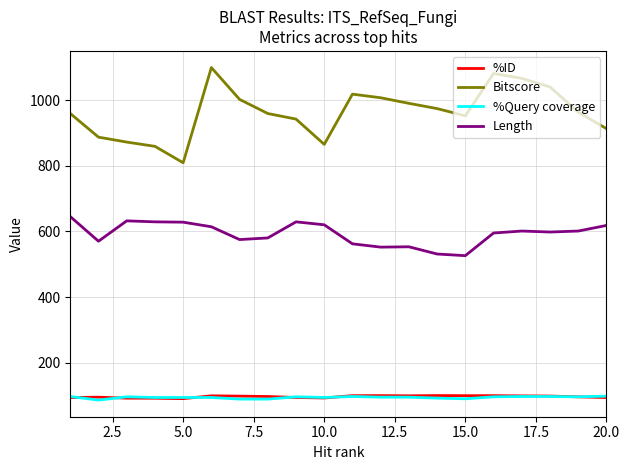

What is the minimum value for Length?

526.0